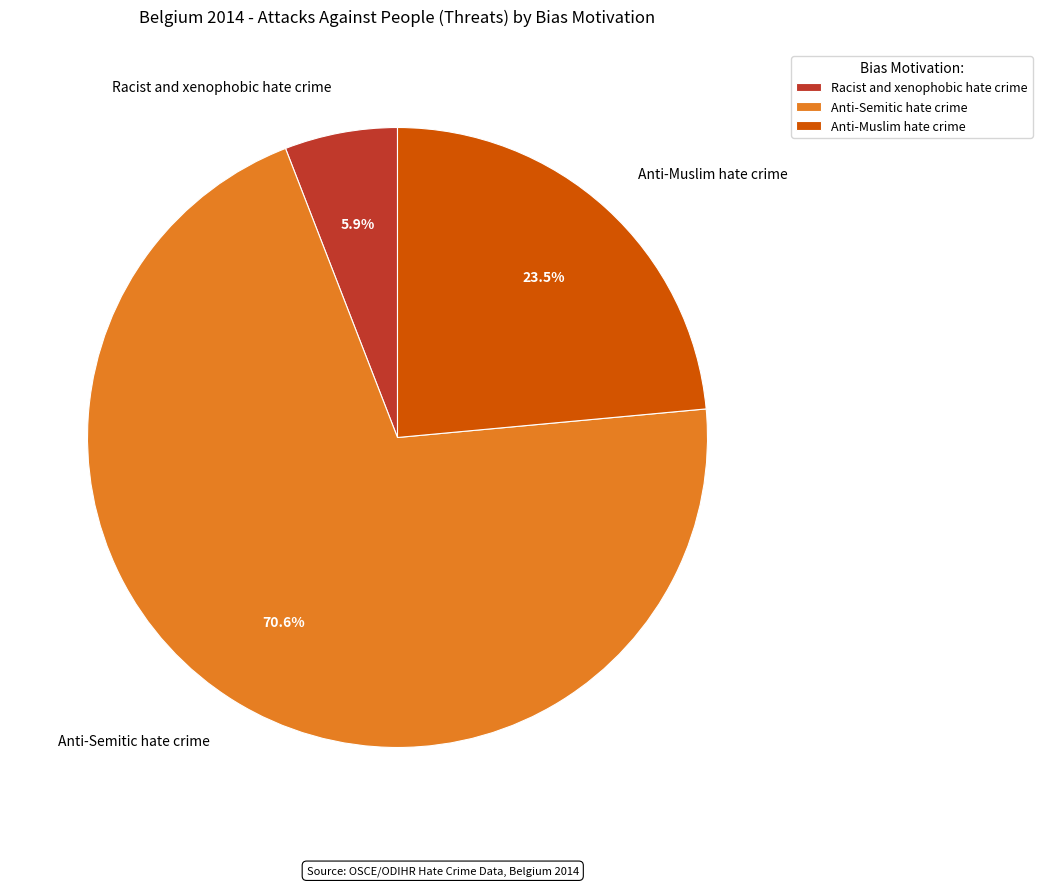

How many slices are in this pie chart?

3